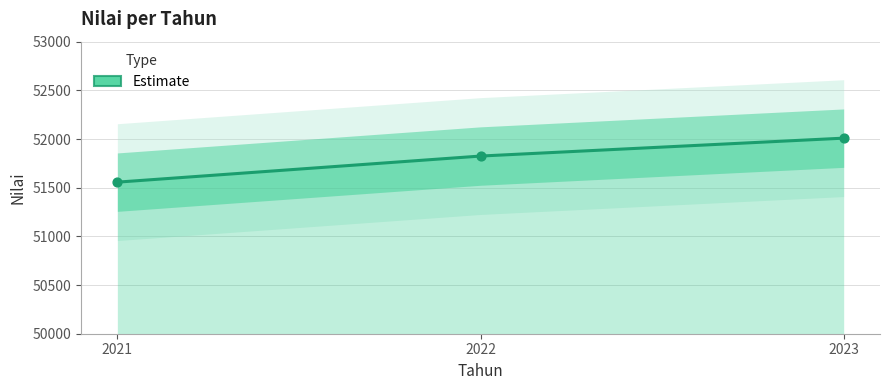

Between 2023 and 2021, which is larger?

2023